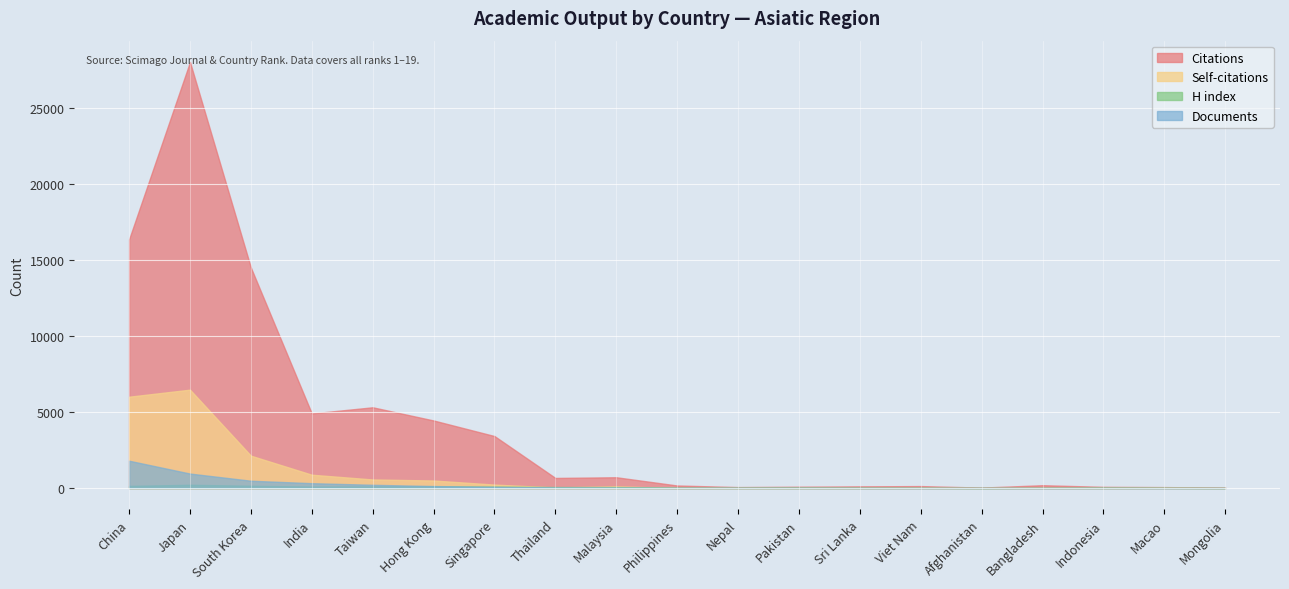

Reading right to left, what are all the values shown in this chart?

Citations: Mongolia=31	Macao=62	Indonesia=79	Bangladesh=186	Afghanistan=29	Viet Nam=129	Sri Lanka=111	Pakistan=88	Nepal=63	Philippines=168	Malaysia=710	Thailand=664	Singapore=3419	Hong Kong=4443	Taiwan=5310	India=4906	South Korea=14499	Japan=28013	China=16354
Self-citations: Mongolia=0	Macao=17	Indonesia=3	Bangladesh=9	Afghanistan=0	Viet Nam=11	Sri Lanka=2	Pakistan=1	Nepal=1	Philippines=0	Malaysia=112	Thailand=39	Singapore=227	Hong Kong=496	Taiwan=564	India=876	South Korea=2128	Japan=6468	China=6005
H index: Mongolia=5	Macao=16	Indonesia=29	Bangladesh=17	Afghanistan=7	Viet Nam=18	Sri Lanka=23	Pakistan=31	Nepal=22	Philippines=27	Malaysia=66	Thailand=68	Singapore=100	Hong Kong=120	Taiwan=106	India=95	South Korea=150	Japan=215	China=140
Documents: Mongolia=1	Macao=2	Indonesia=2	Bangladesh=2	Afghanistan=2	Viet Nam=4	Sri Lanka=4	Pakistan=6	Nepal=7	Philippines=7	Malaysia=27	Thailand=34	Singapore=79	Hong Kong=131	Taiwan=214	India=320	South Korea=481	Japan=952	China=1797